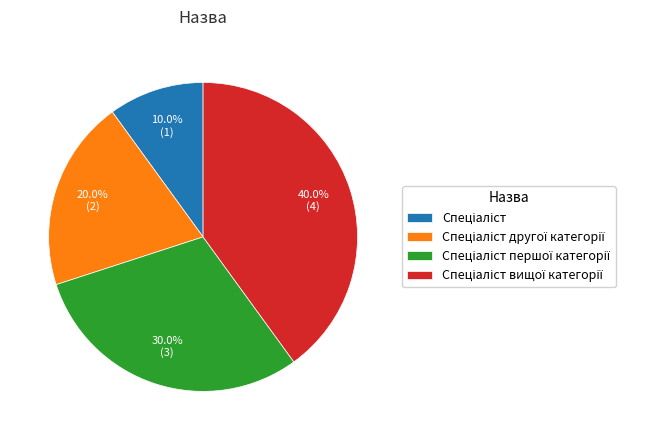

How many segments does this pie chart have?

4